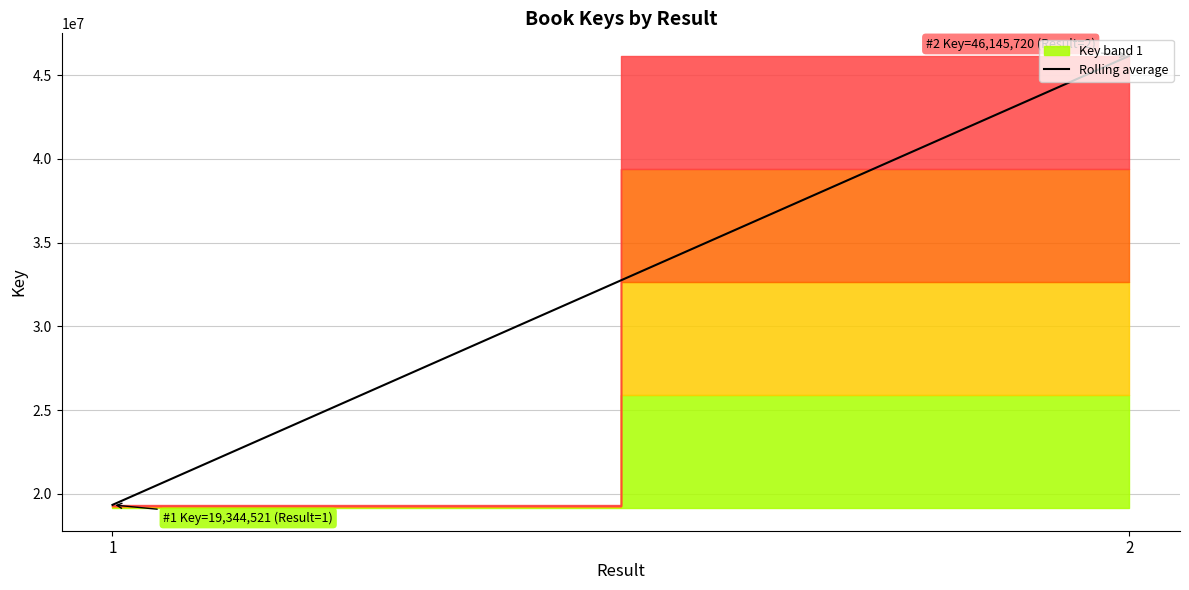

What is the greatest value displayed?

46145720